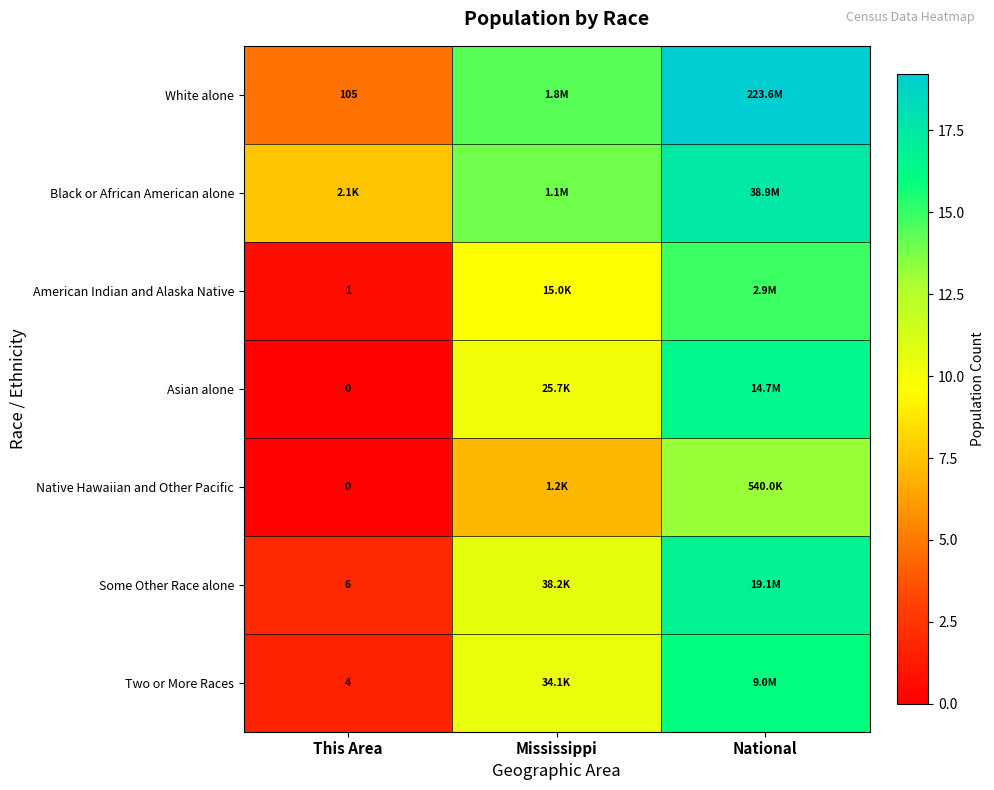

What is the sum of the Two or More Races values at National and Mississippi?

26.5